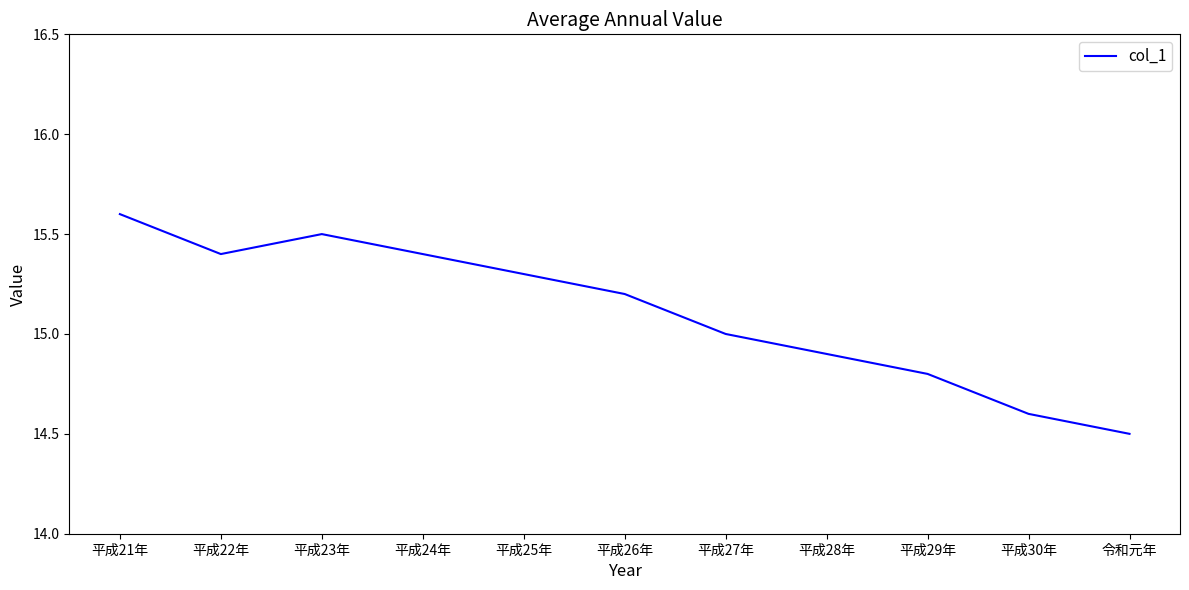

What is the change in value from 平成27年 to 平成30年?

-0.4